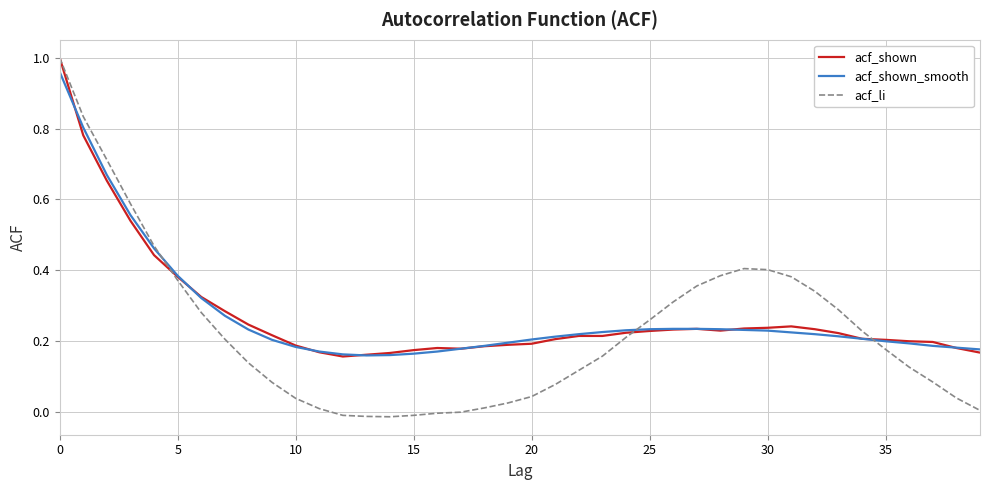

Where is the first local maximum for acf_shown?

16